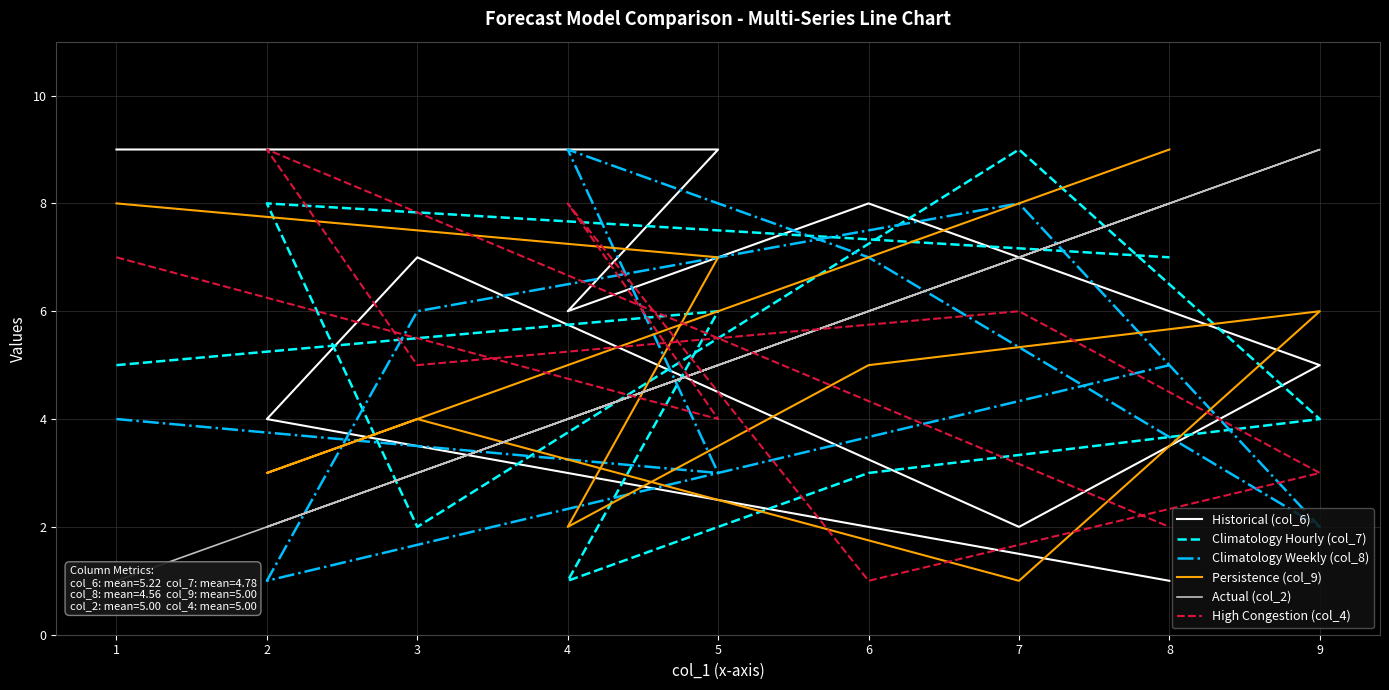

Which series ends up on top after the final intersection of High Congestion (col_4) and Actual (col_2)?

Actual (col_2)